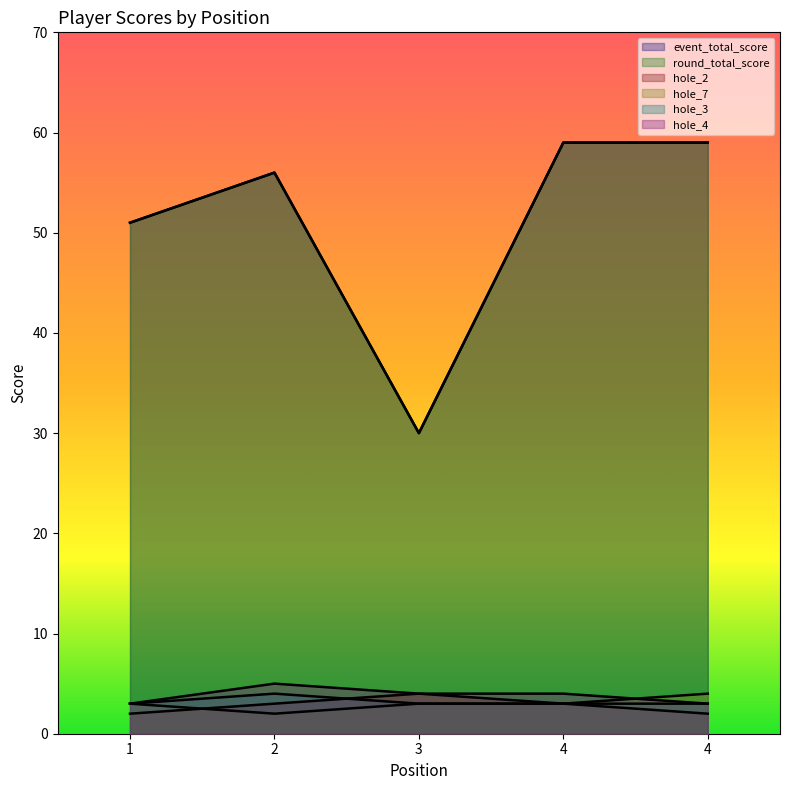

At how many categories does at least one series exceed 46?

4